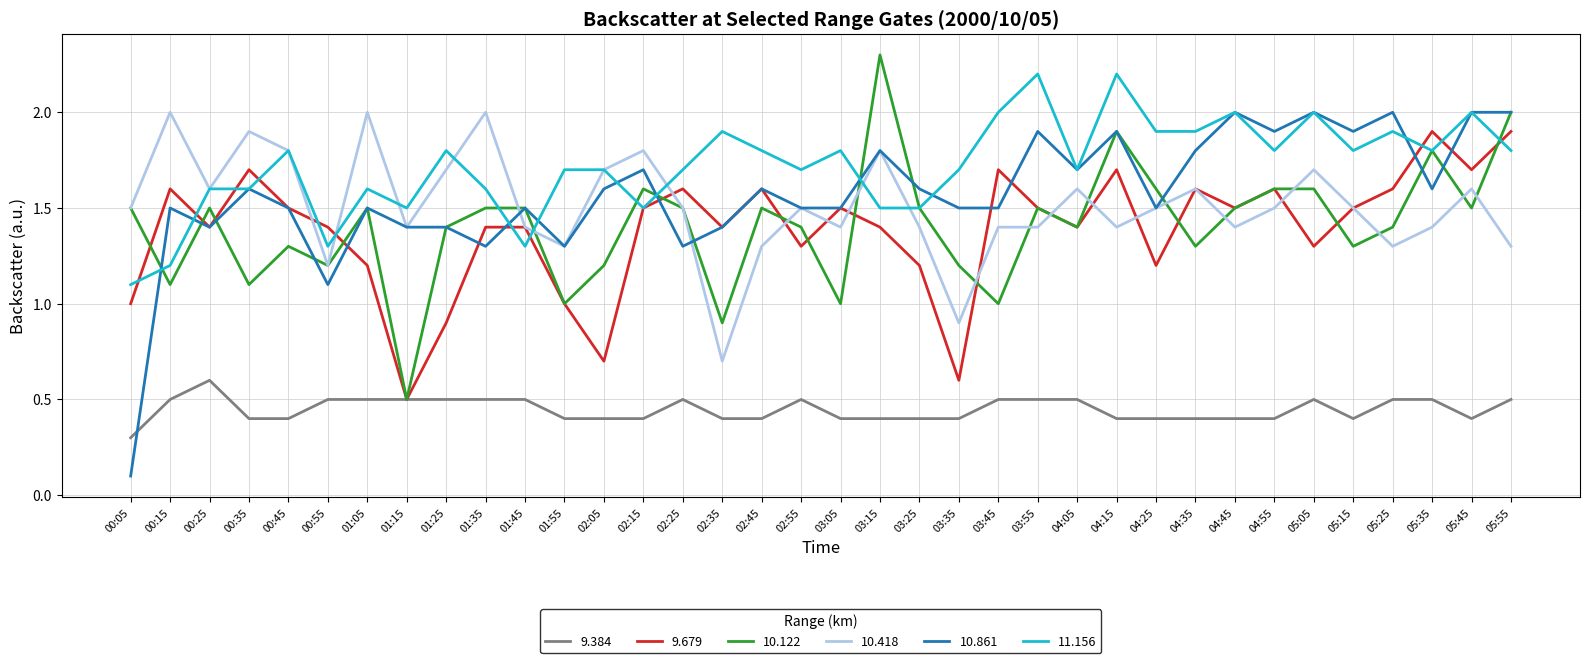

What is the total value across all series at 03:55?

9.0